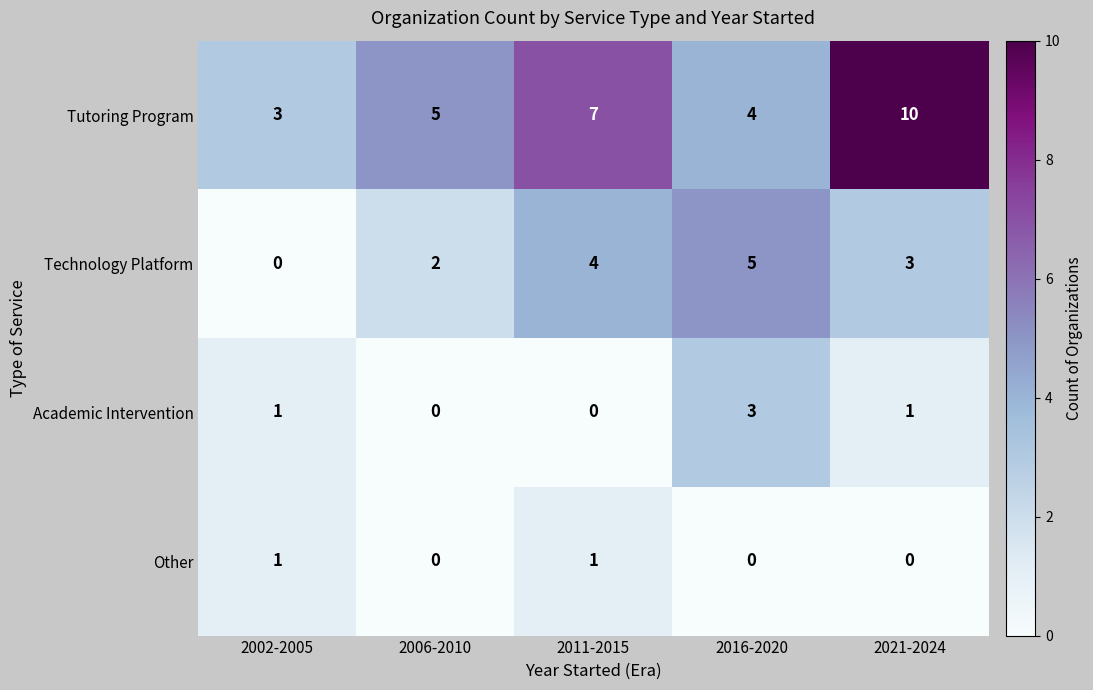

Rank the series at 2021-2024 from highest to lowest value.

Tutoring Program, Technology Platform, Academic Intervention, Other